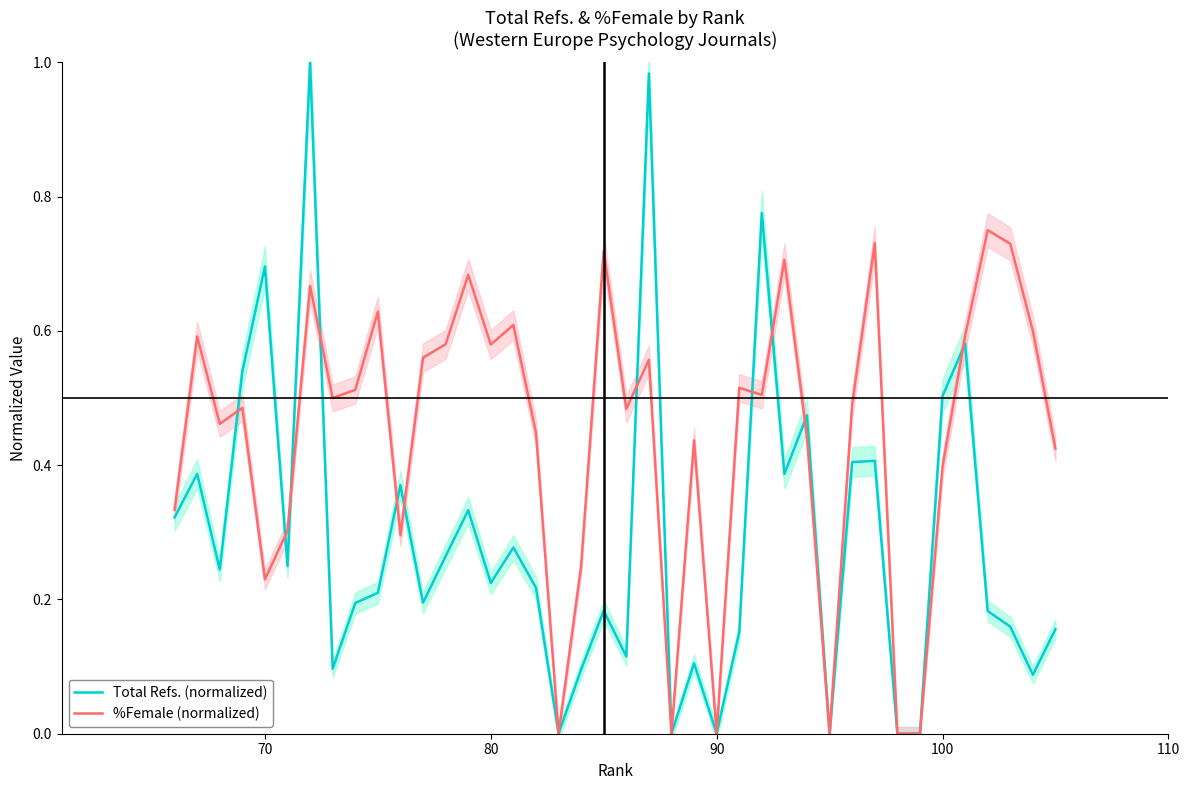

Which series ends up on top after the final intersection of %Female (normalized) and Total Refs. (normalized)?

%Female (normalized)